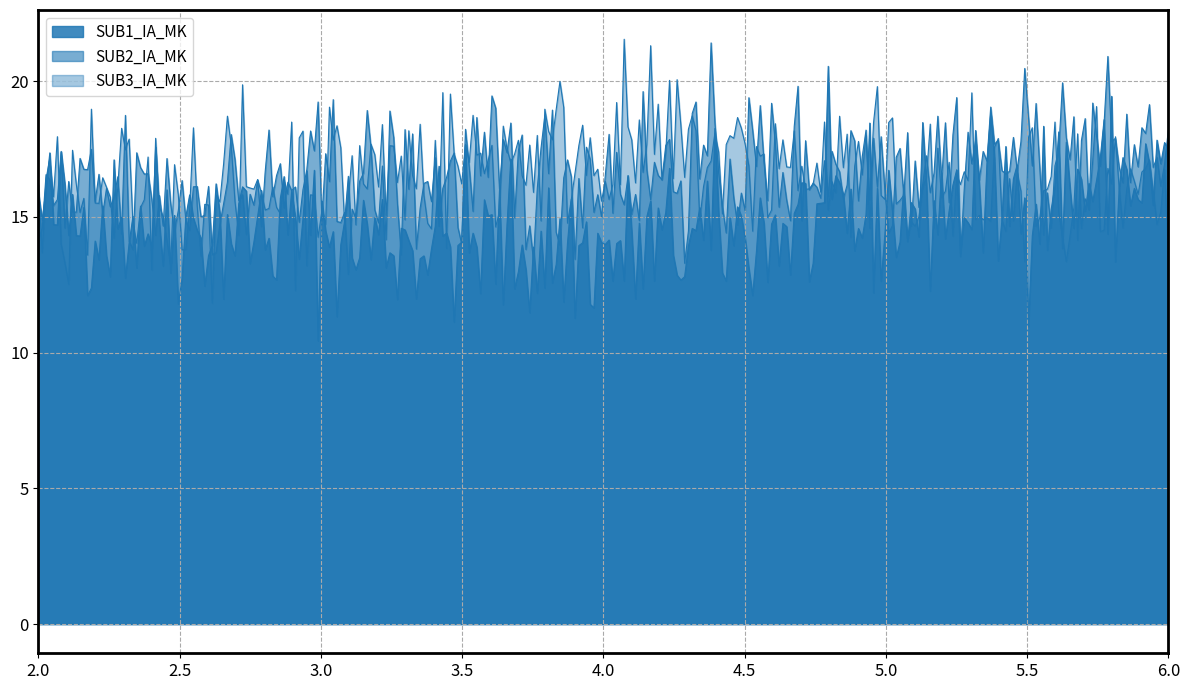

What is the spread (max minus min) of values at 4?

2